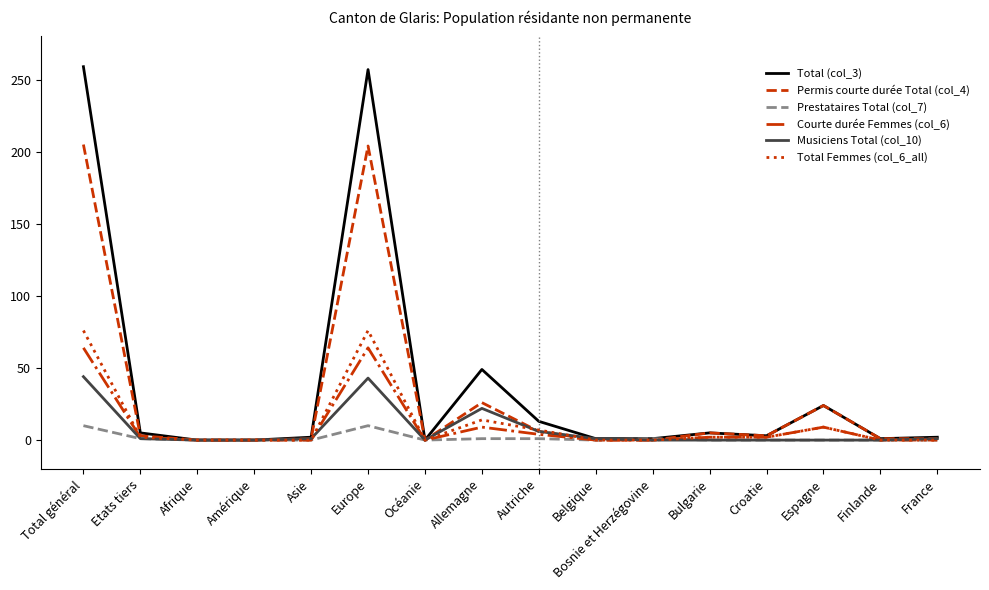

True or false: Musiciens Total (col_10) has a value of 10 at Total général.

False